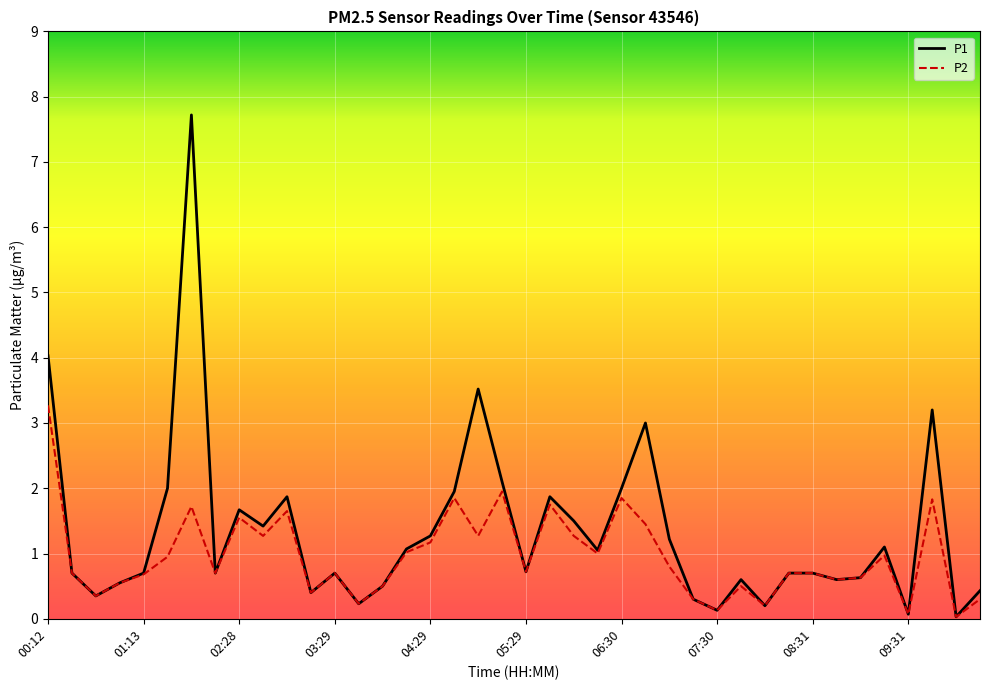

Which series has the largest total across all categories?

P1